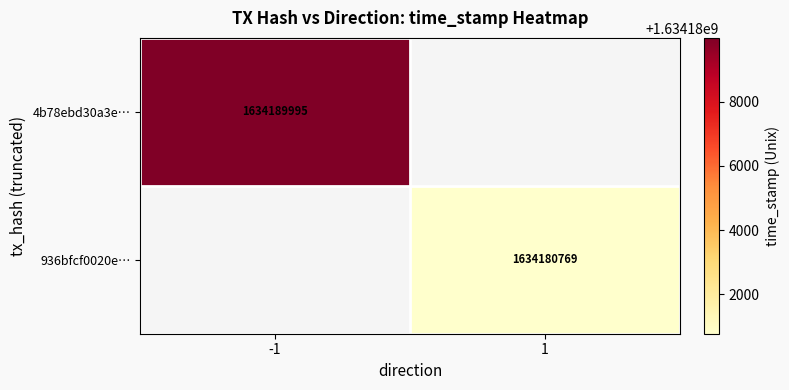

True or false: 936bfcf0020e… has a value of 2300078662 at 1.

False